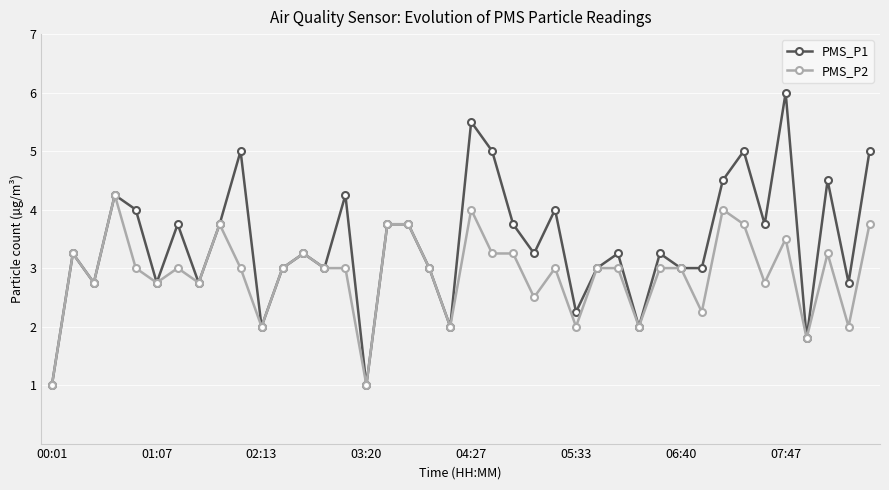

Which series has the widest spread of values?

PMS_P1